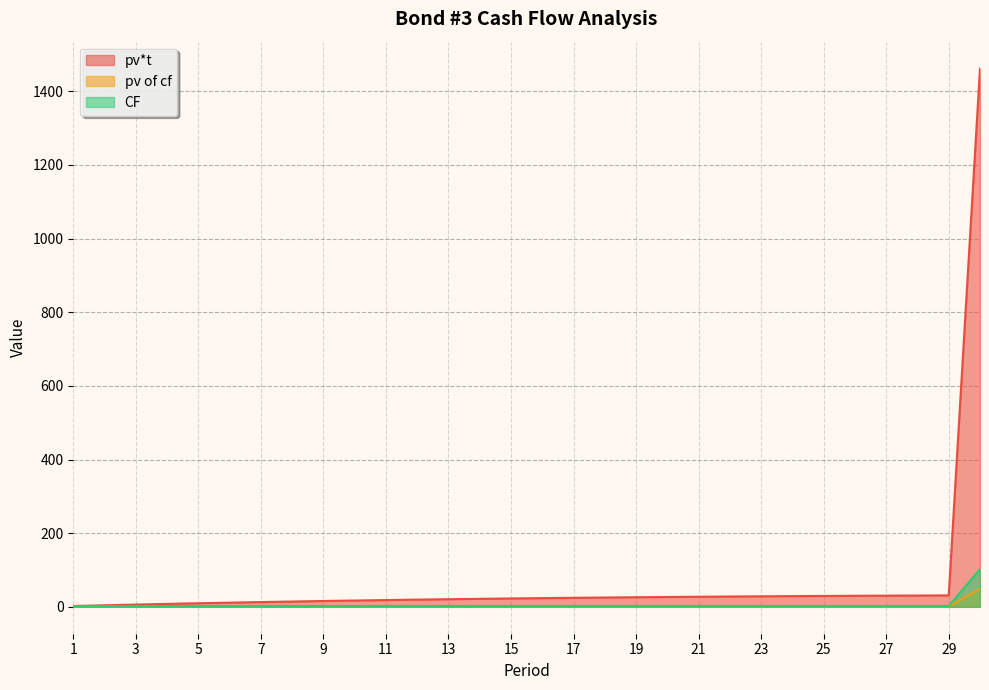

How many lines are shown in the chart?

3